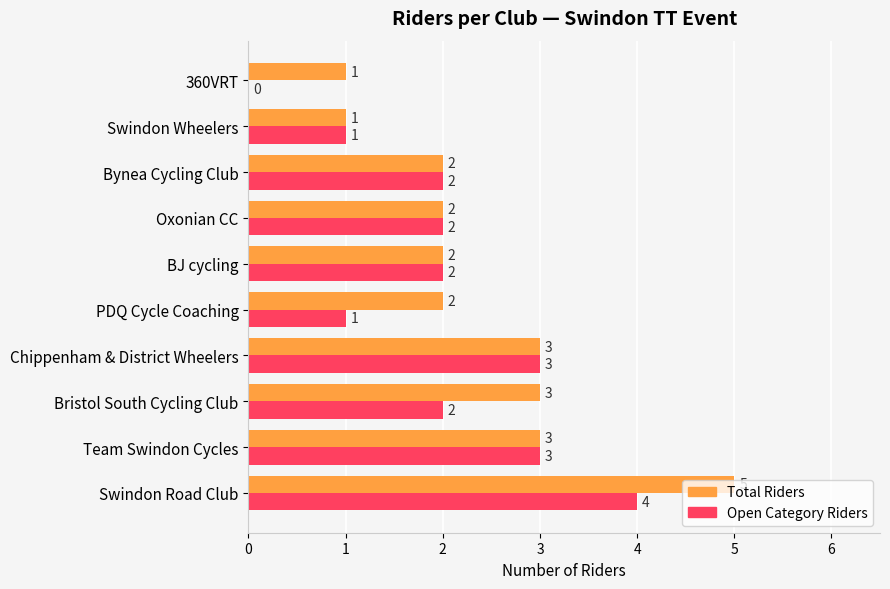

True or false: Total Riders has a value of 3 at Chippenham & District Wheelers.

True